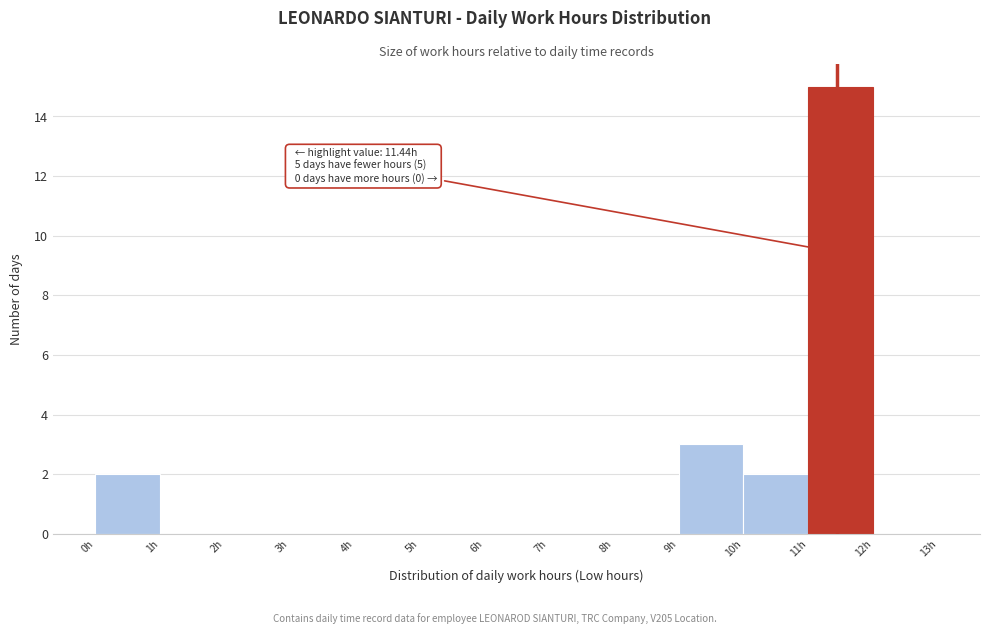

Over which range of the x-axis is the bar tallest?

11 to 12